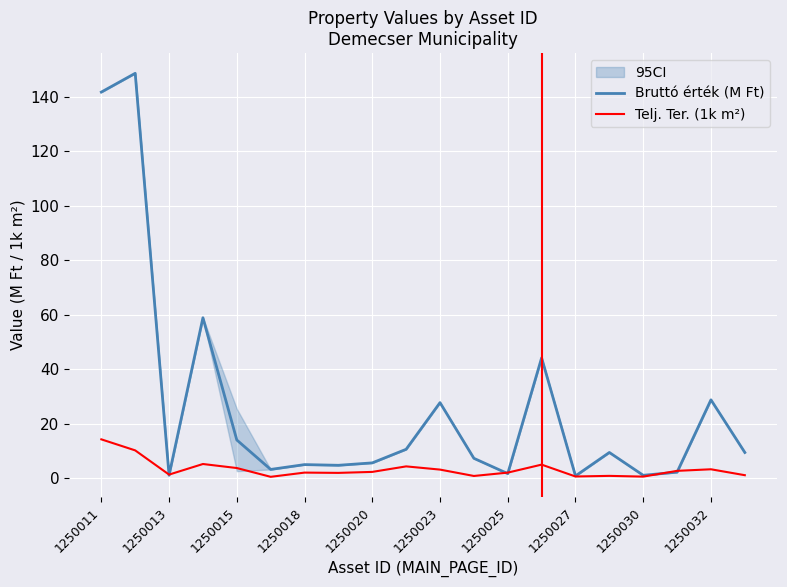

Reading left to right, extract all data points from this chart.

Bruttó érték (M Ft): 141.8	148.7	1.0	58.9	14.0	3.2	4.9	4.7	5.6	10.6	27.7	7.3	1.6	44.2	0.8	9.4	1.0	2.2	28.7	9.4
Telj. Ter. (1k m²): 14.2	10.2	1.3	5.2	3.7	0.5	2.0	1.9	2.3	4.3	3.1	0.8	2.0	4.9	0.6	0.8	0.5	2.7	3.2	1.1